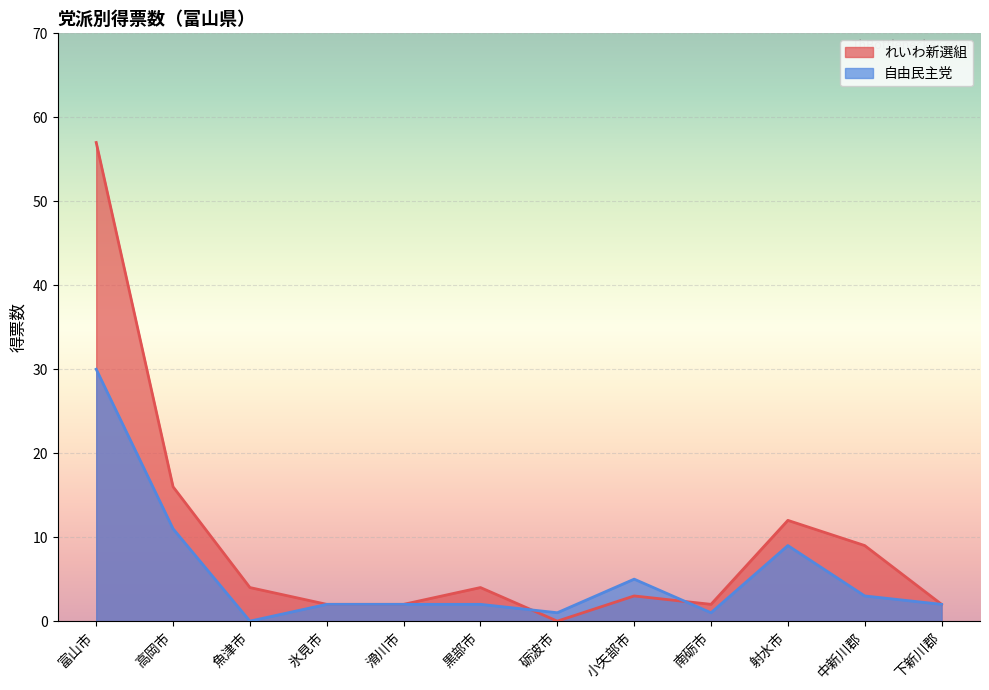

Reading left to right, what are all the values shown in this chart?

れいわ新選組: 57	16	4	2	2	4	0	3	2	12	9	2
自由民主党: 30	11	0	2	2	2	1	5	1	9	3	2